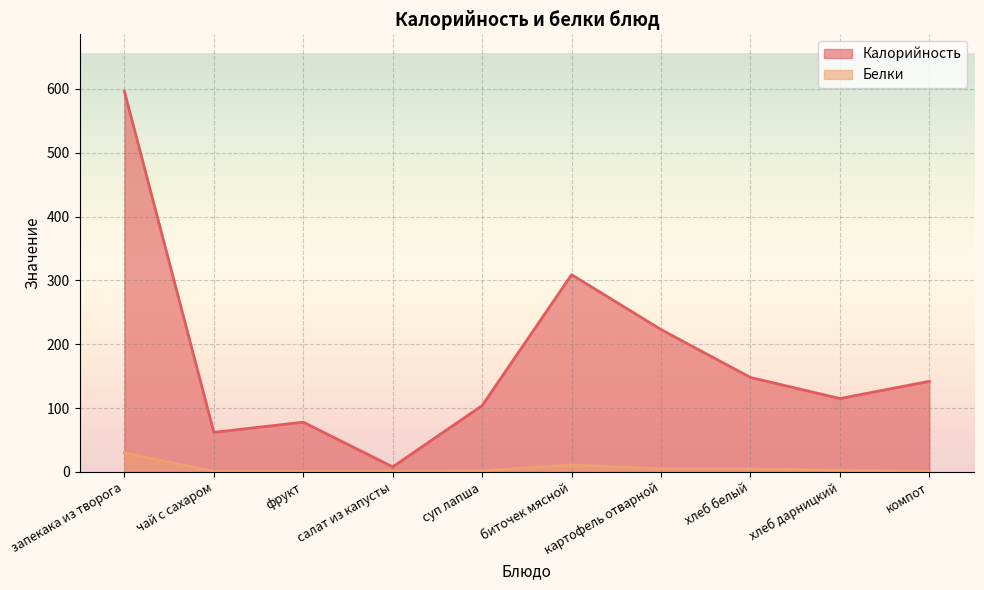

What is the difference between the second highest and minimum values in the Калорийность series?

301